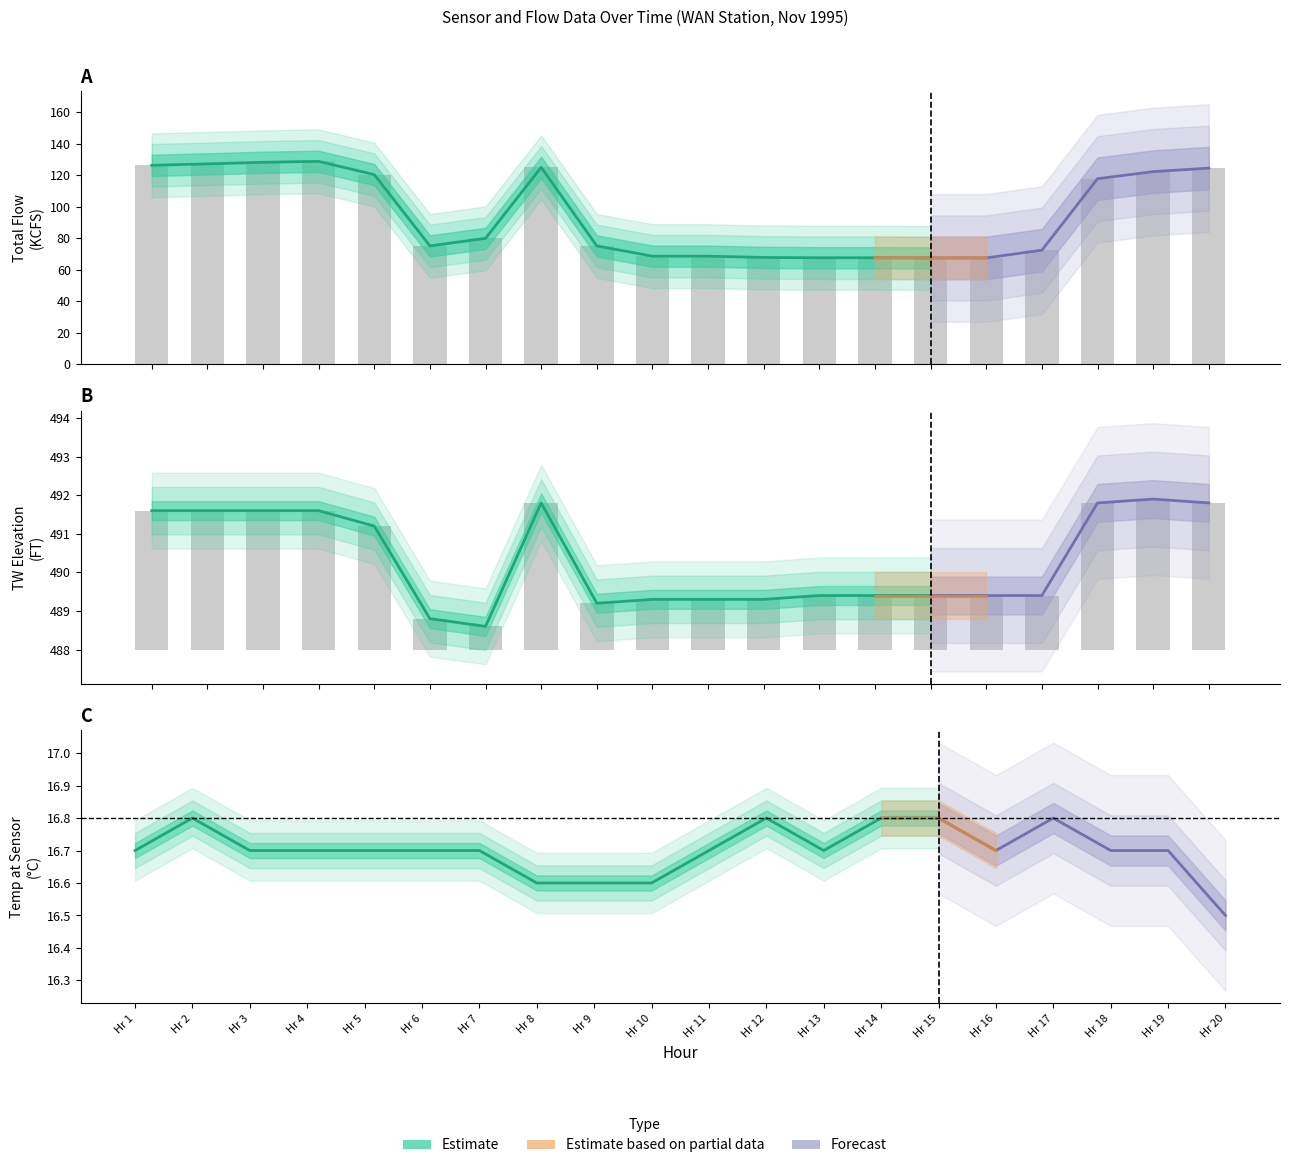

The TW ELEV series shows 489.3 at 12. True or false?

True